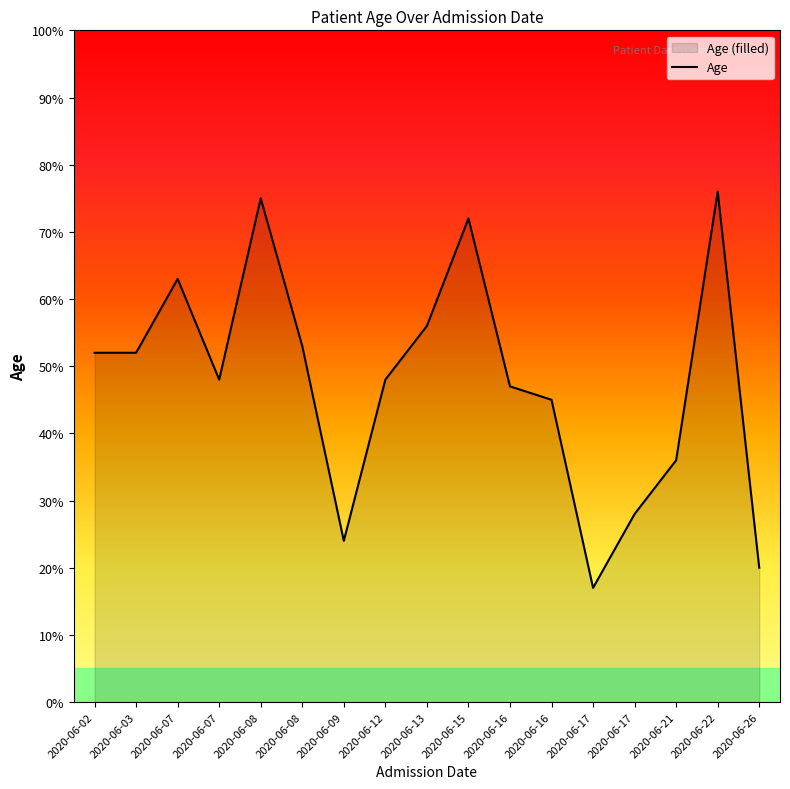

Which has a higher value, 2020-06-26 or 2020-06-07?

2020-06-07